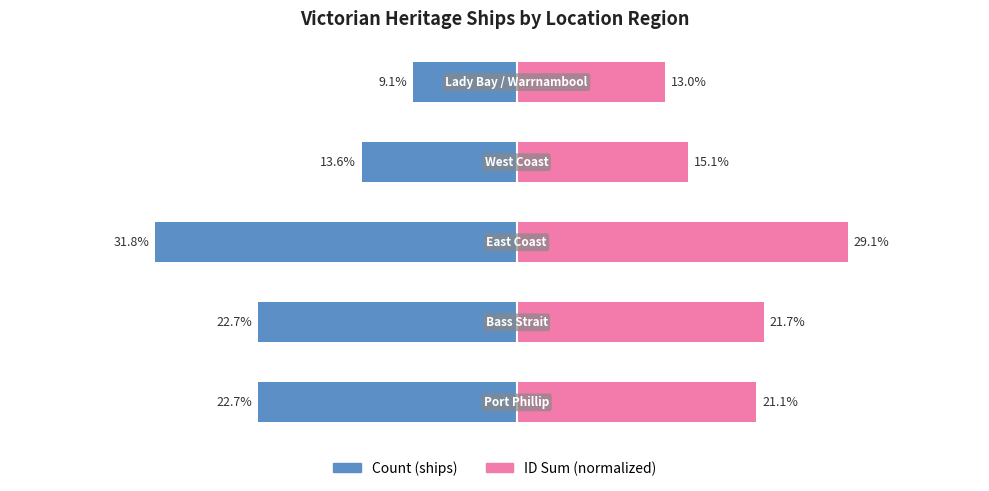

Rank the series at 4 from lowest to highest value.

Count (ships), ID Sum (normalized)